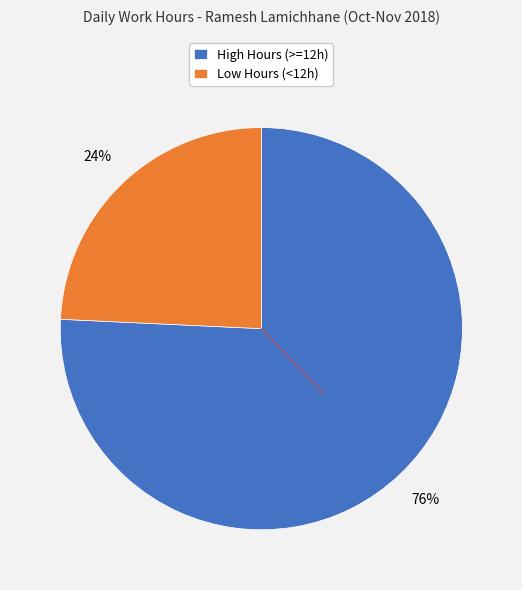

To the nearest percent, what is the average slice percentage?

50%